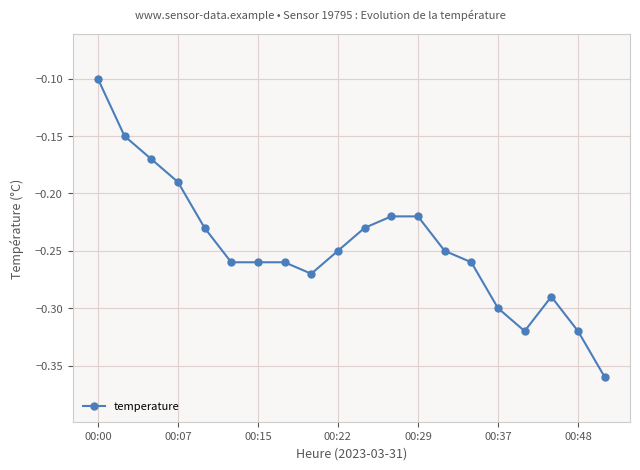

What is the difference between the maximum and minimum values?

0.3